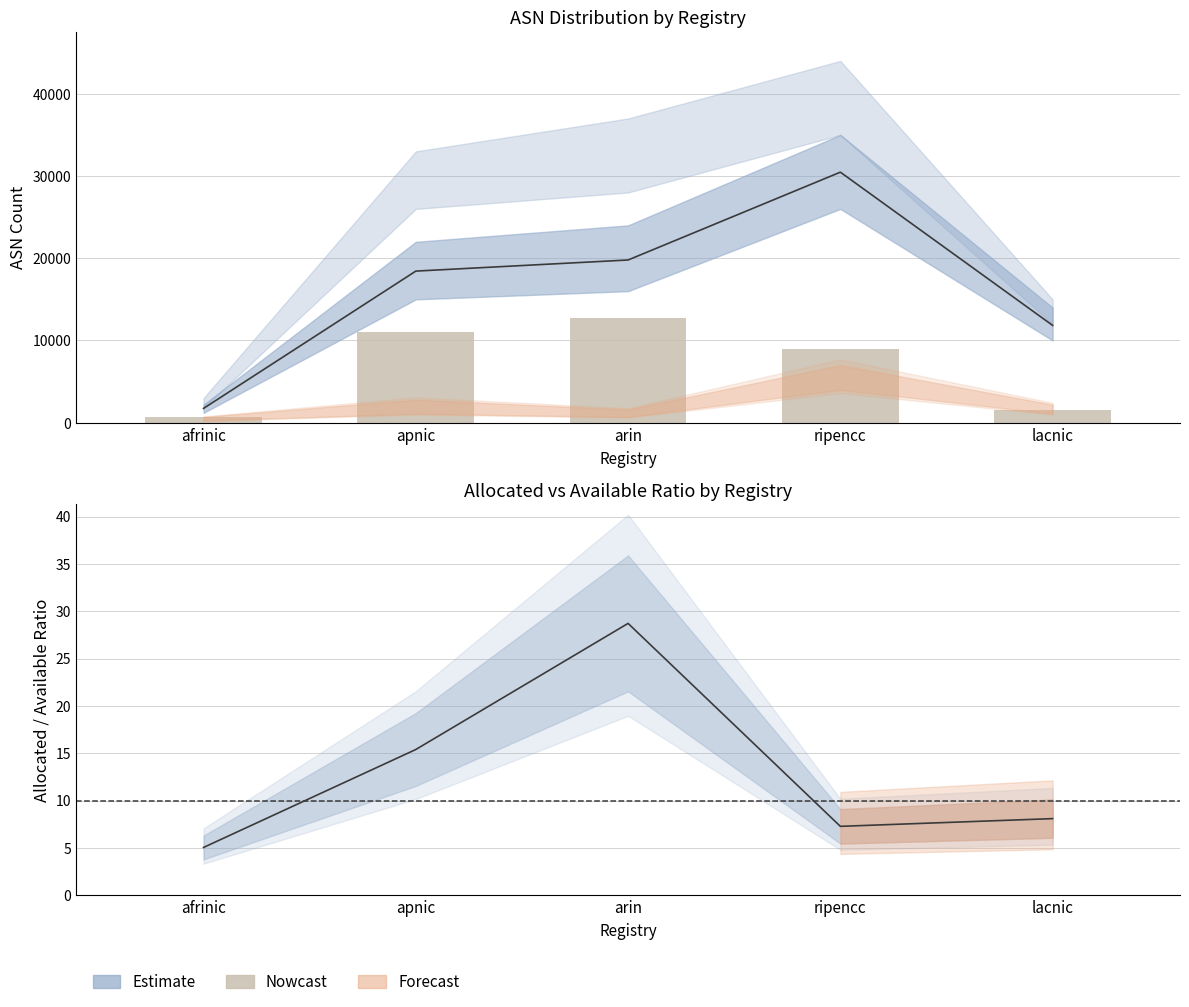

What is the greatest value displayed?

12741